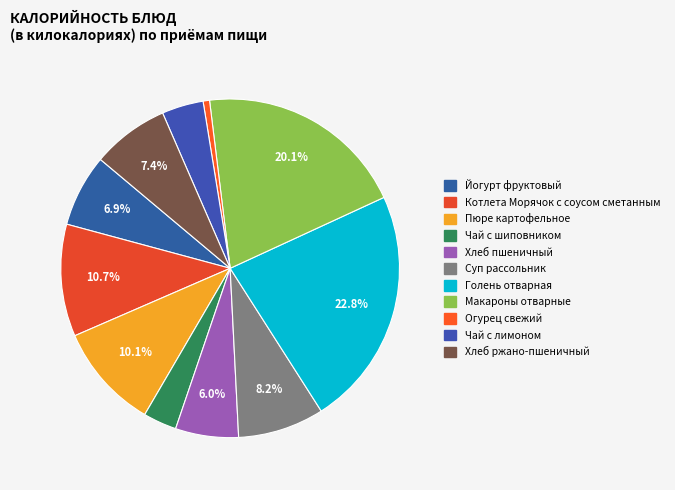

What percentage is the Огурец свежий slice, to the nearest percent?

1%